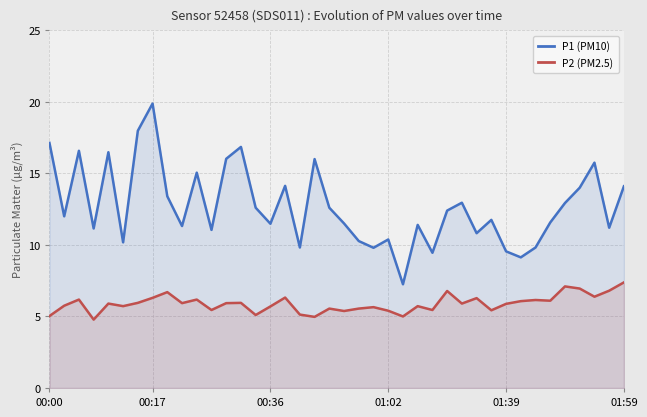

Count the number of data series in this chart.

2